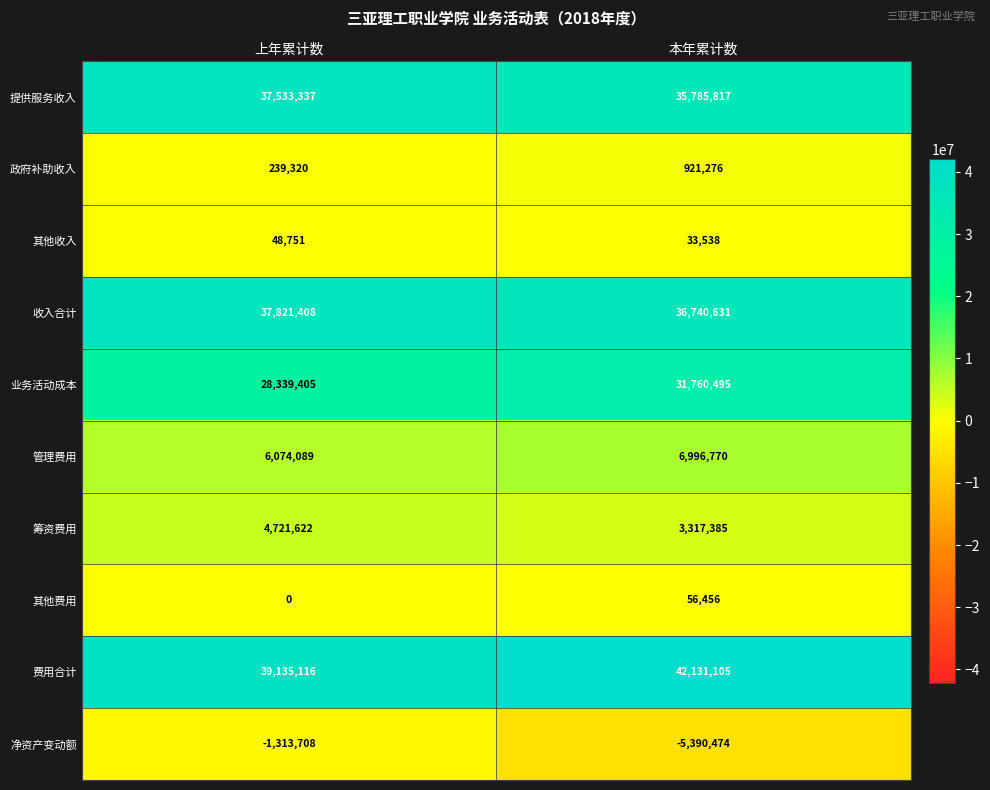

At which label is 其他费用 closest to 28228?

上年累计数